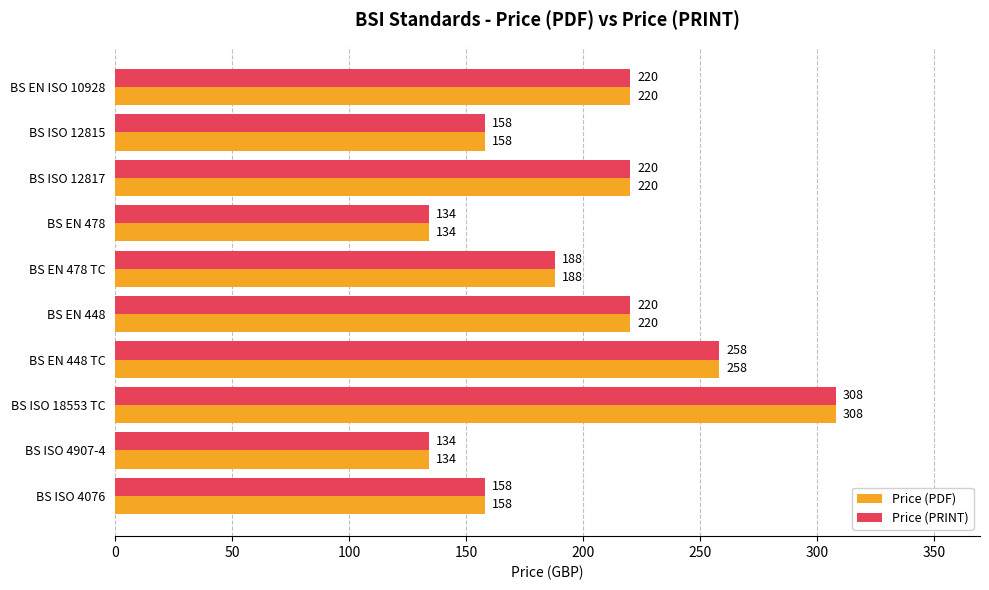

How many Price (PDF) values are between 158 and 220?

6